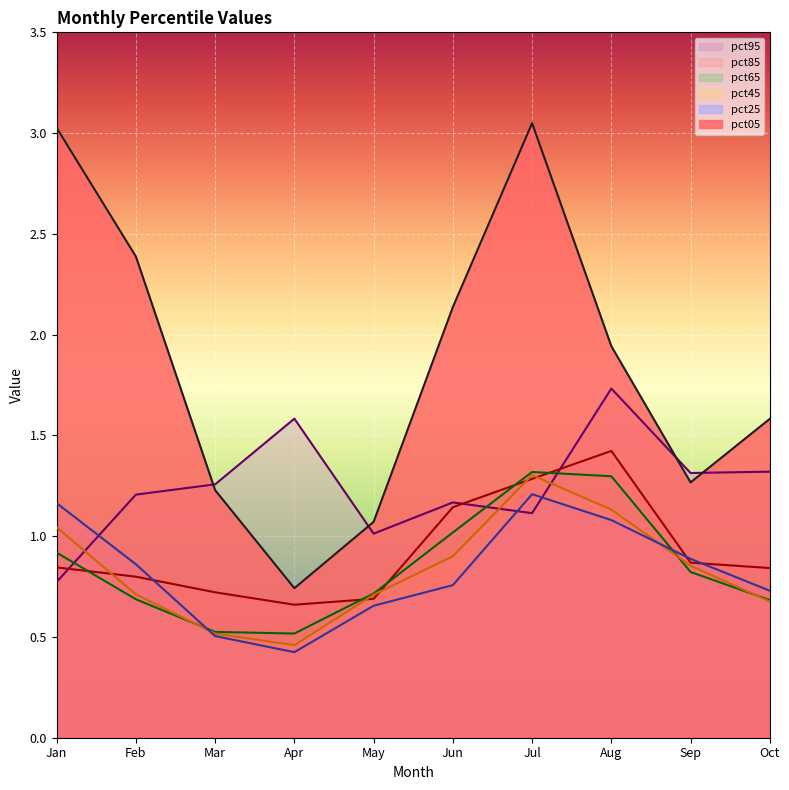

Between Jul and Aug, which is larger?

Jul